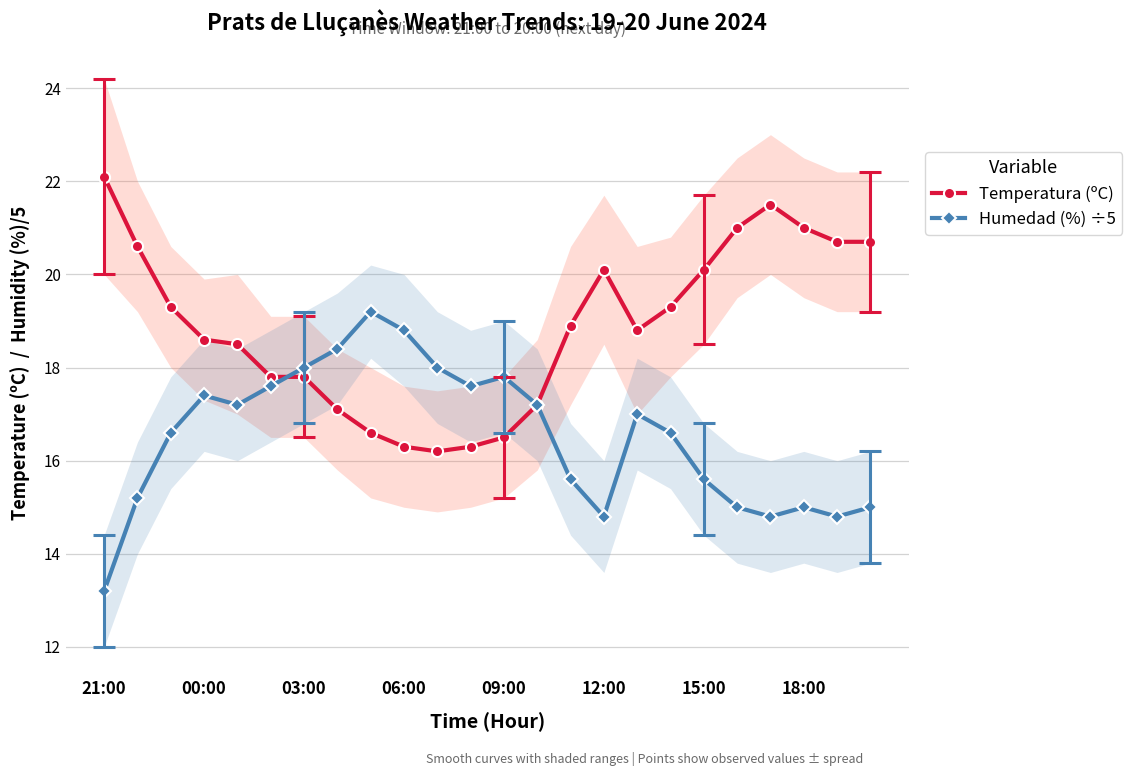

True or false: Temperatura (ºC) has a value of 29.0 at 00:00.

False